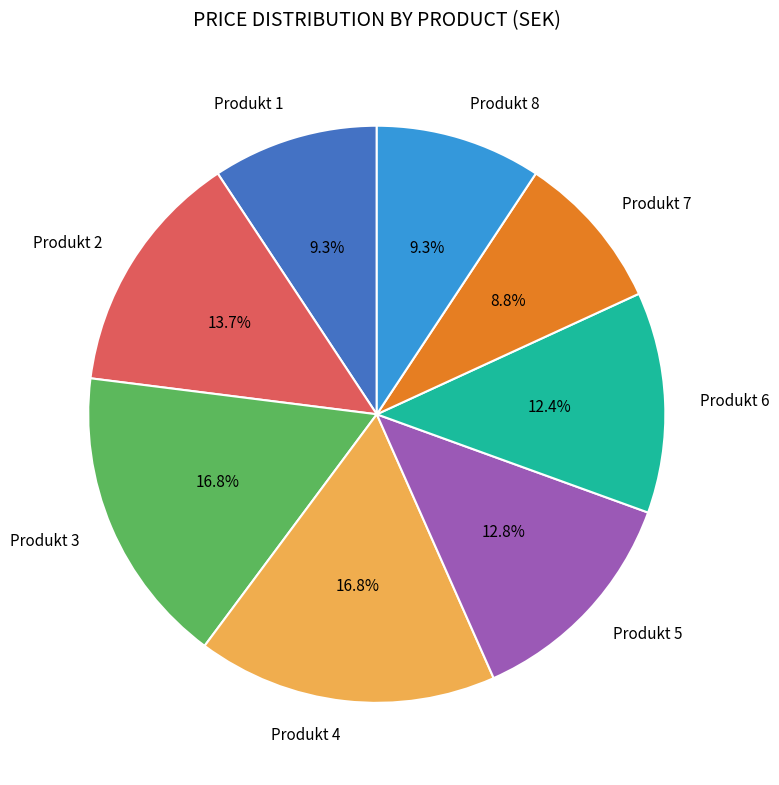

Is the sum of Produkt 1 and Produkt 6 greater than half?

No